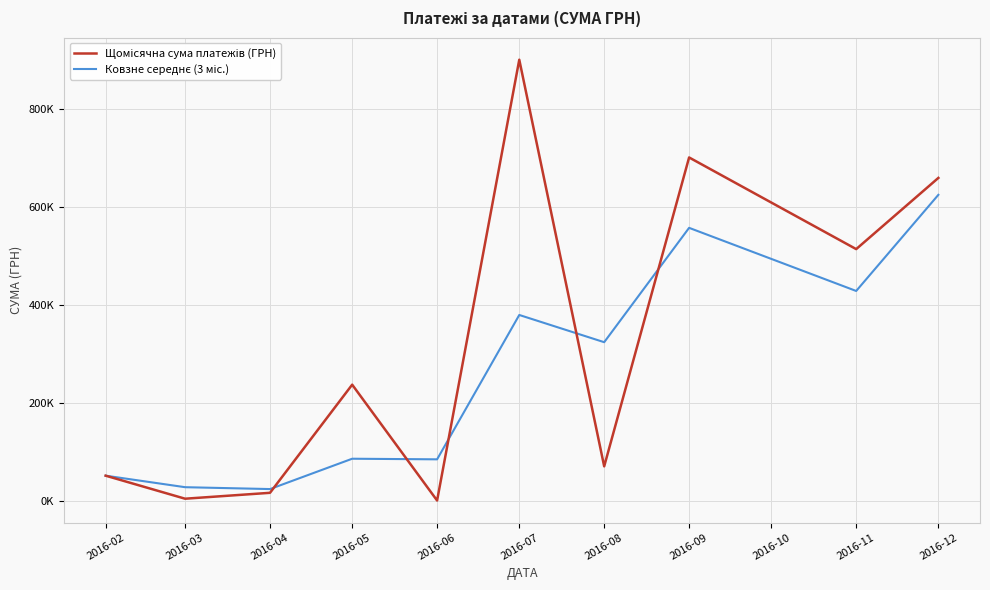

How many interior local valleys does the Щомісячна сума платежів (ГРН) series have?

4